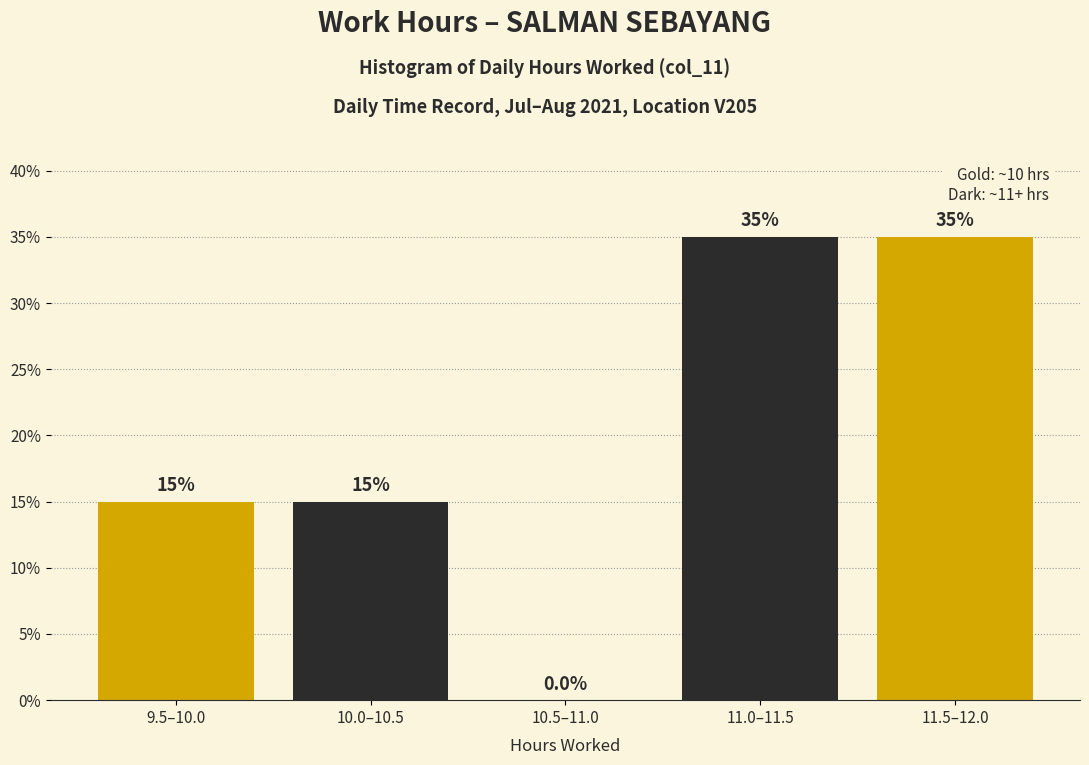

Reading left to right, list all the values displayed in this chart.

9.5–10.0=15	10.0–10.5=15	10.5–11.0=0	11.0–11.5=35	11.5–12.0=35